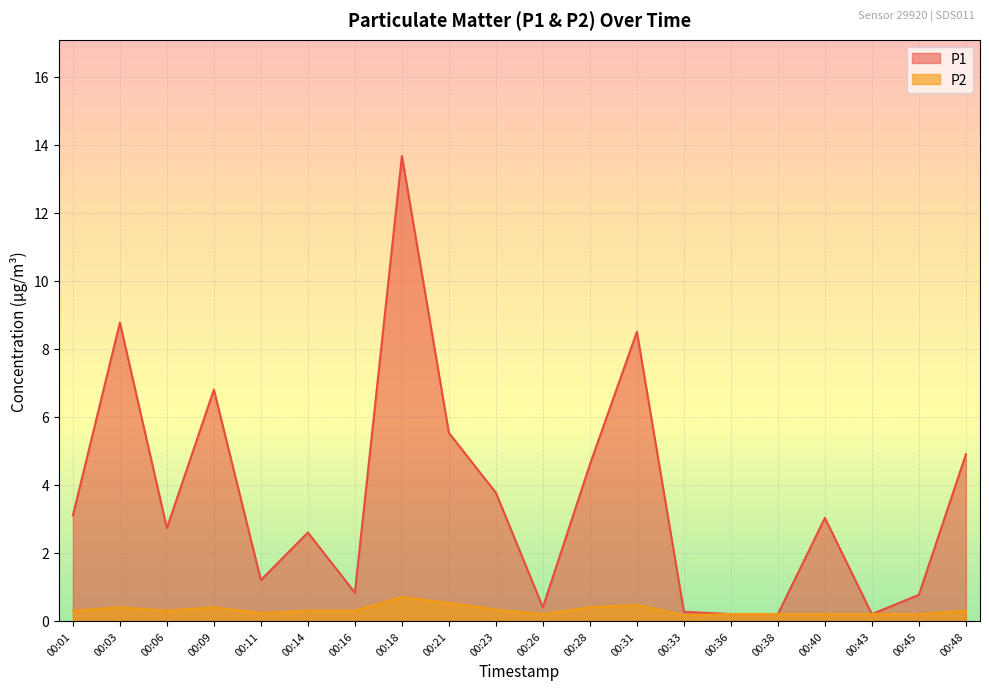

What is the value of the P1 point at the 11th from the left?

0.4